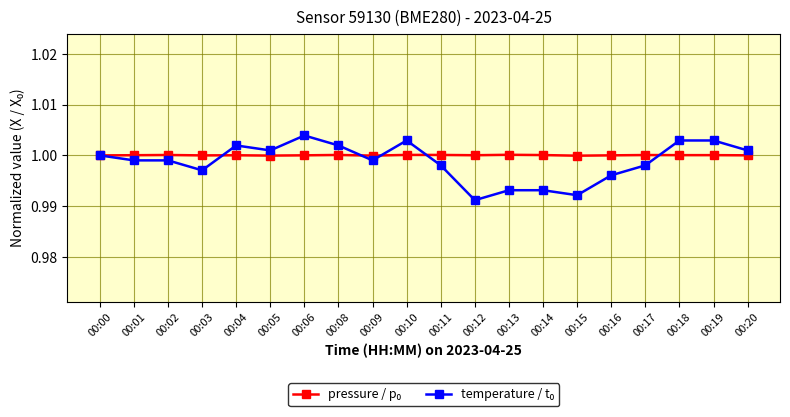

At how many categories does at least one series exceed 0?

20